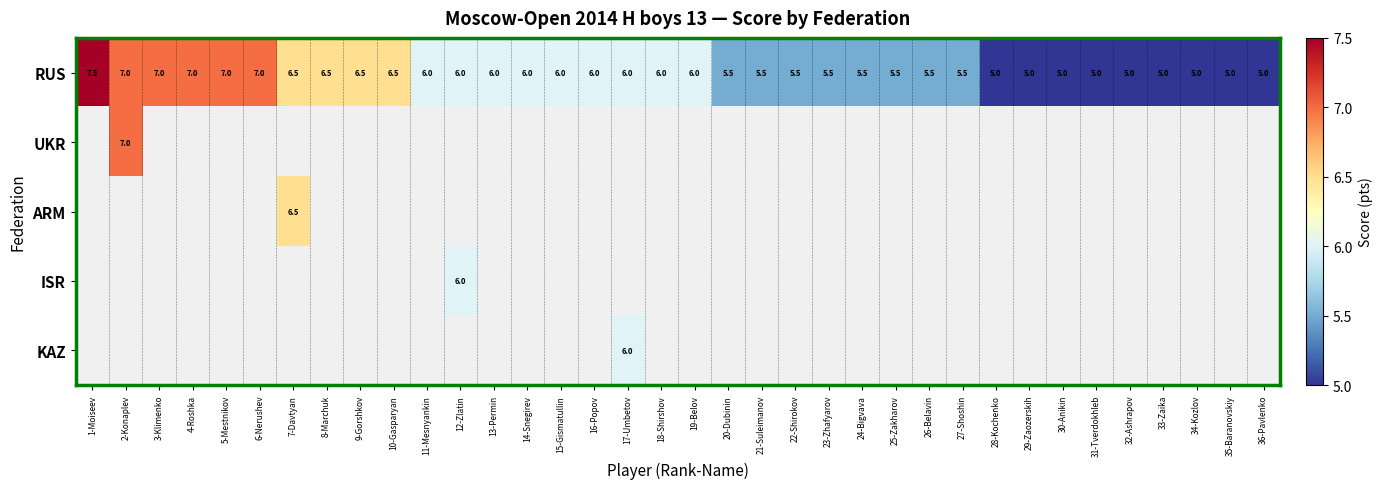

What is the difference between the second highest and minimum values in the RUS series?

2.0